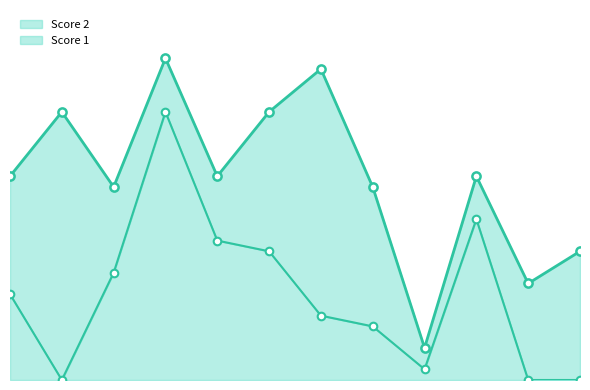

What is the change in value from 4 to 8?

-20